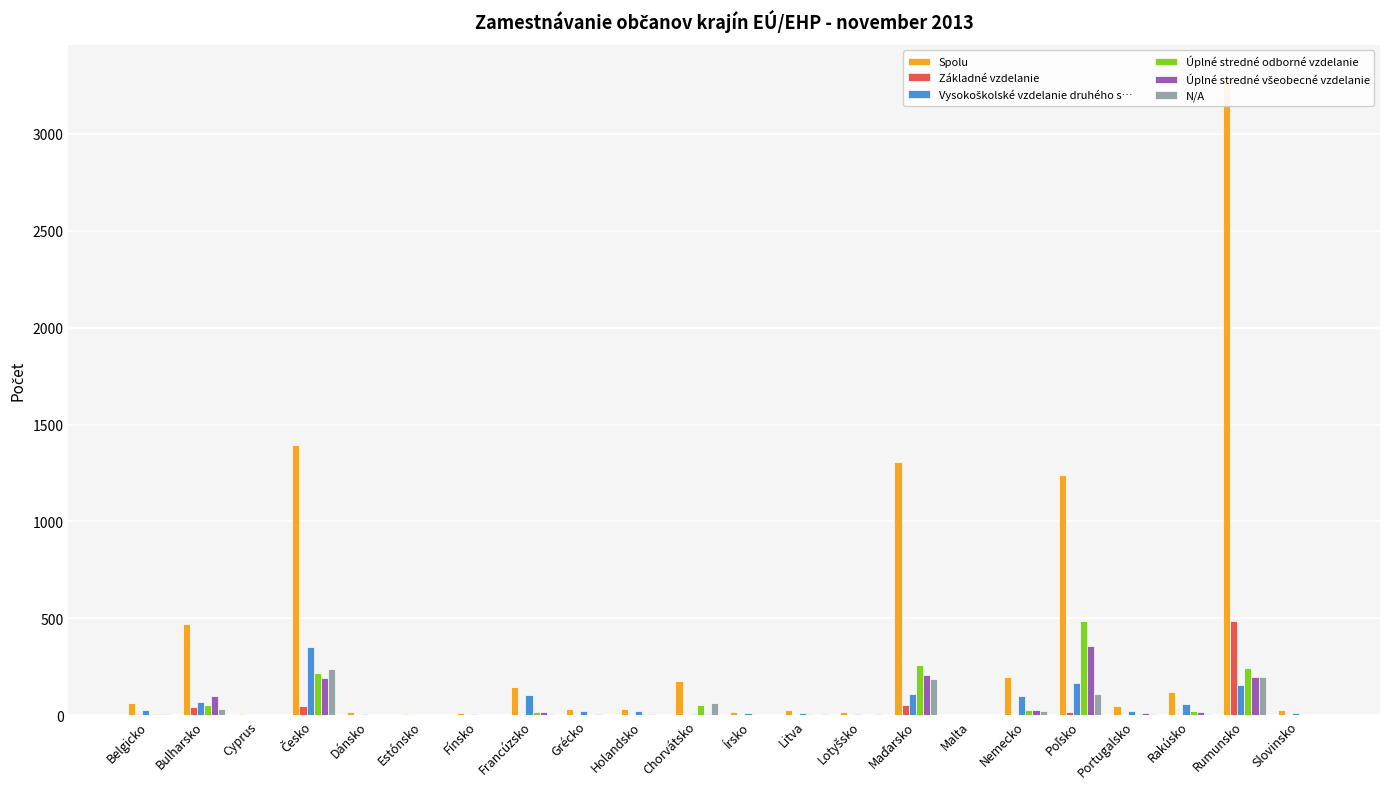

Rank the series at Litva from lowest to highest value.

Základné vzdelanie, Úplné stredné všeobecné vzdelanie, N/A, Úplné stredné odborné vzdelanie, Vysokoškolské vzdelanie druhého s…, Spolu